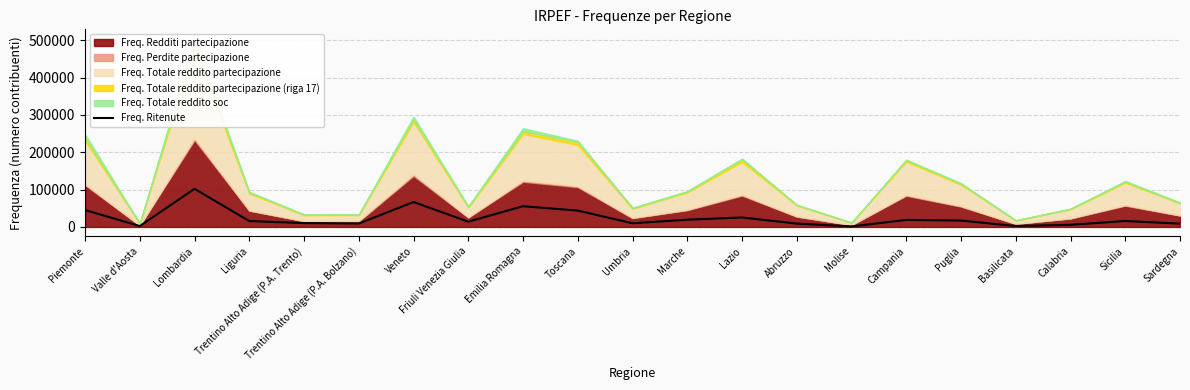

True or false: the data has more than 2 interior local peaks.

True